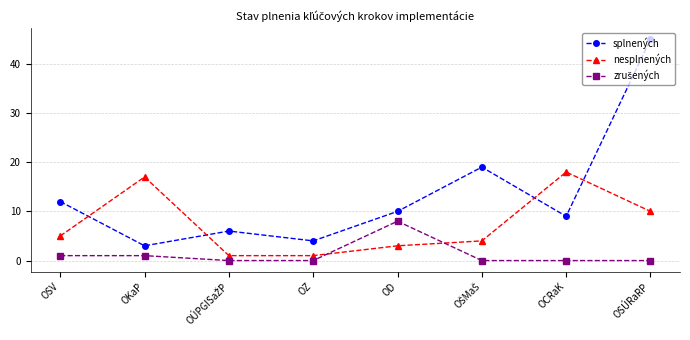

The value of splnených at OSÚRaRP is 77. True or false?

False